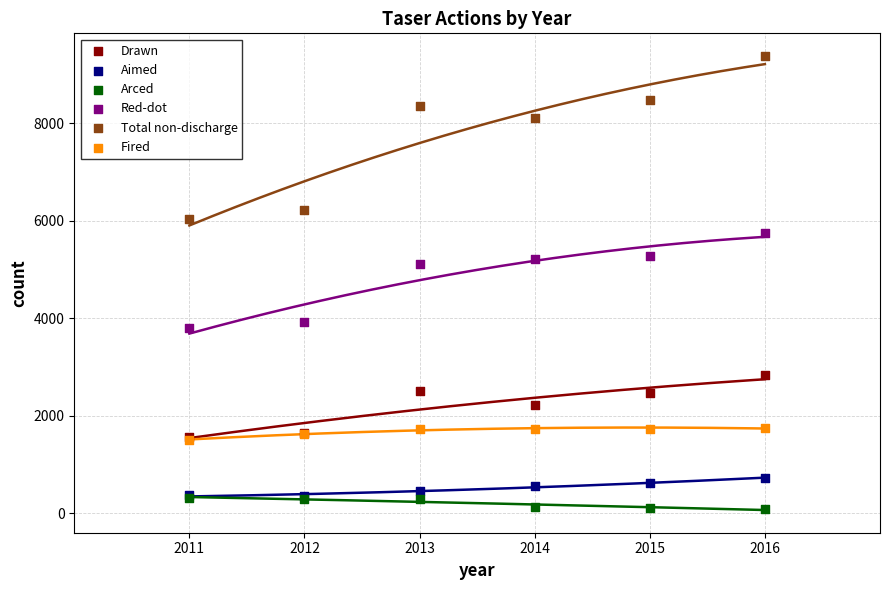

Which series has the largest Y range (max minus min)?

Total non-discharge